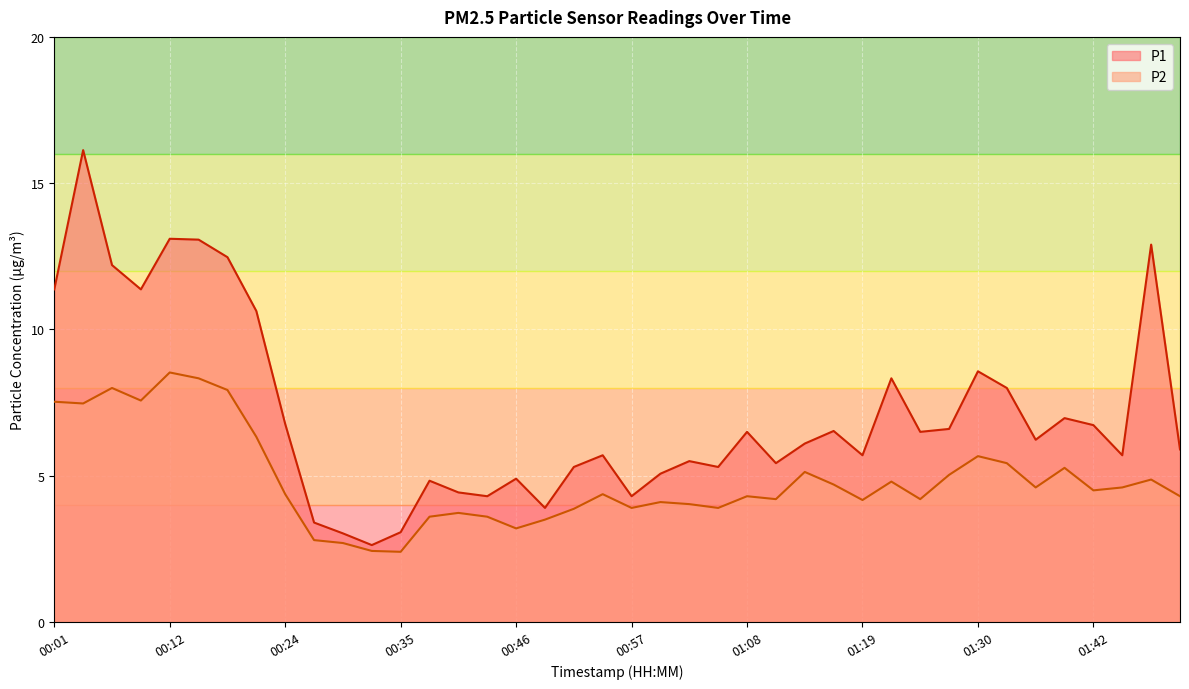

Reading left to right, transcribe all the data shown in this chart.

P1: 00:01=11.4	00:04=16.1	00:07=12.2	00:10=11.4	00:12=13.1	00:15=13.1	00:18=12.5	00:21=10.6	00:24=6.8	00:26=3.4	00:29=3.0	00:32=2.6	00:35=3.1	00:37=4.8	00:40=4.4	00:43=4.3	00:46=4.9	00:49=3.9	00:51=5.3	00:54=5.7	00:57=4.3	01:00=5.1	01:03=5.5	01:05=5.3	01:08=6.5	01:11=5.4	01:14=6.1	01:17=6.5	01:19=5.7	01:22=8.3	01:25=6.5	01:28=6.6	01:30=8.6	01:33=8.0	01:36=6.2	01:39=7.0	01:42=6.7	01:44=5.7	01:47=12.9	01:50=5.9
P2: 00:01=7.5	00:04=7.5	00:07=8.0	00:10=7.6	00:12=8.5	00:15=8.3	00:18=7.9	00:21=6.3	00:24=4.4	00:26=2.8	00:29=2.7	00:32=2.4	00:35=2.4	00:37=3.6	00:40=3.7	00:43=3.6	00:46=3.2	00:49=3.5	00:51=3.9	00:54=4.4	00:57=3.9	01:00=4.1	01:03=4.0	01:05=3.9	01:08=4.3	01:11=4.2	01:14=5.1	01:17=4.7	01:19=4.2	01:22=4.8	01:25=4.2	01:28=5.0	01:30=5.7	01:33=5.4	01:36=4.6	01:39=5.3	01:42=4.5	01:44=4.6	01:47=4.9	01:50=4.3